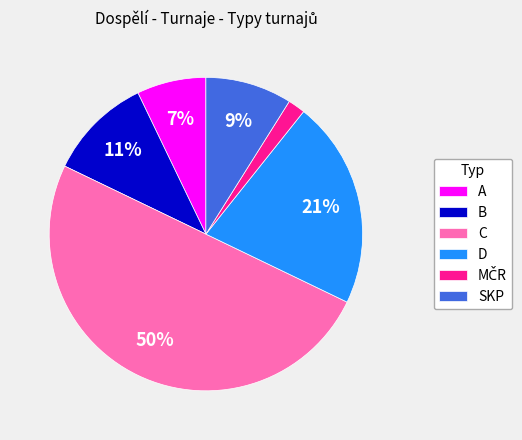

To the nearest percent, what is the average slice percentage?

17%